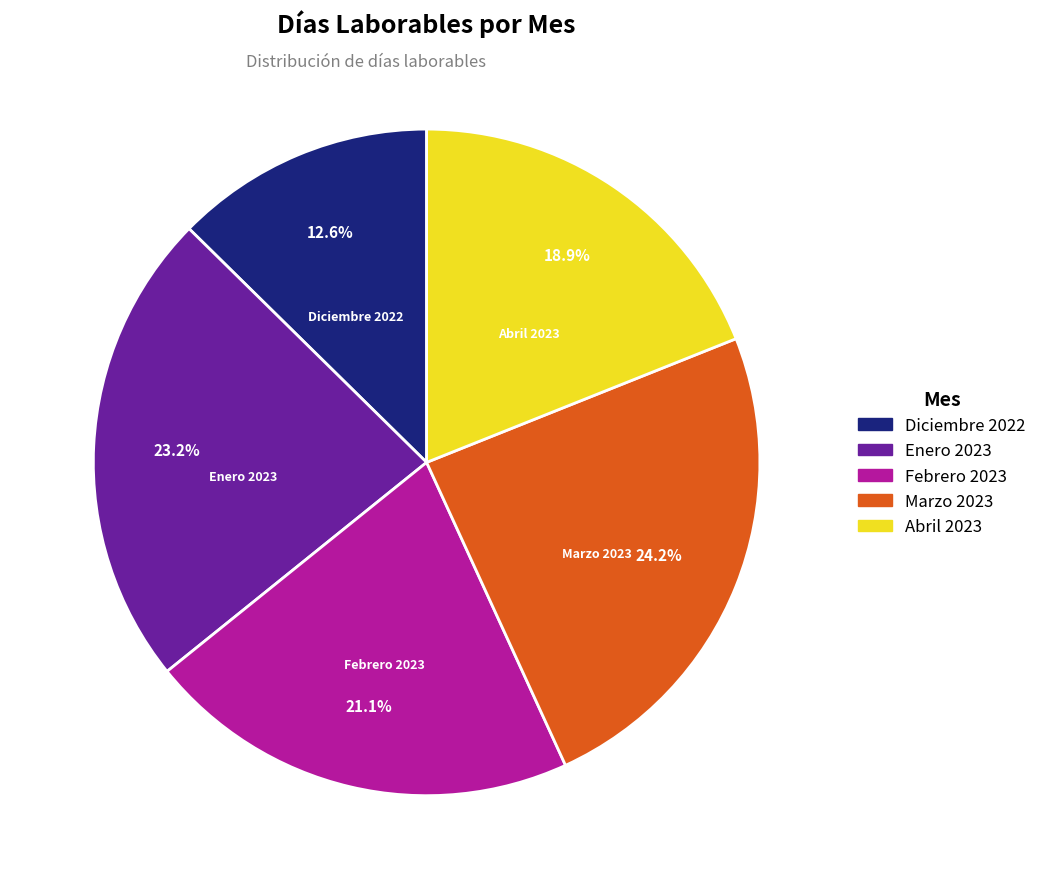

The Diciembre 2022 slice represents 13% of the pie. True or false?

True